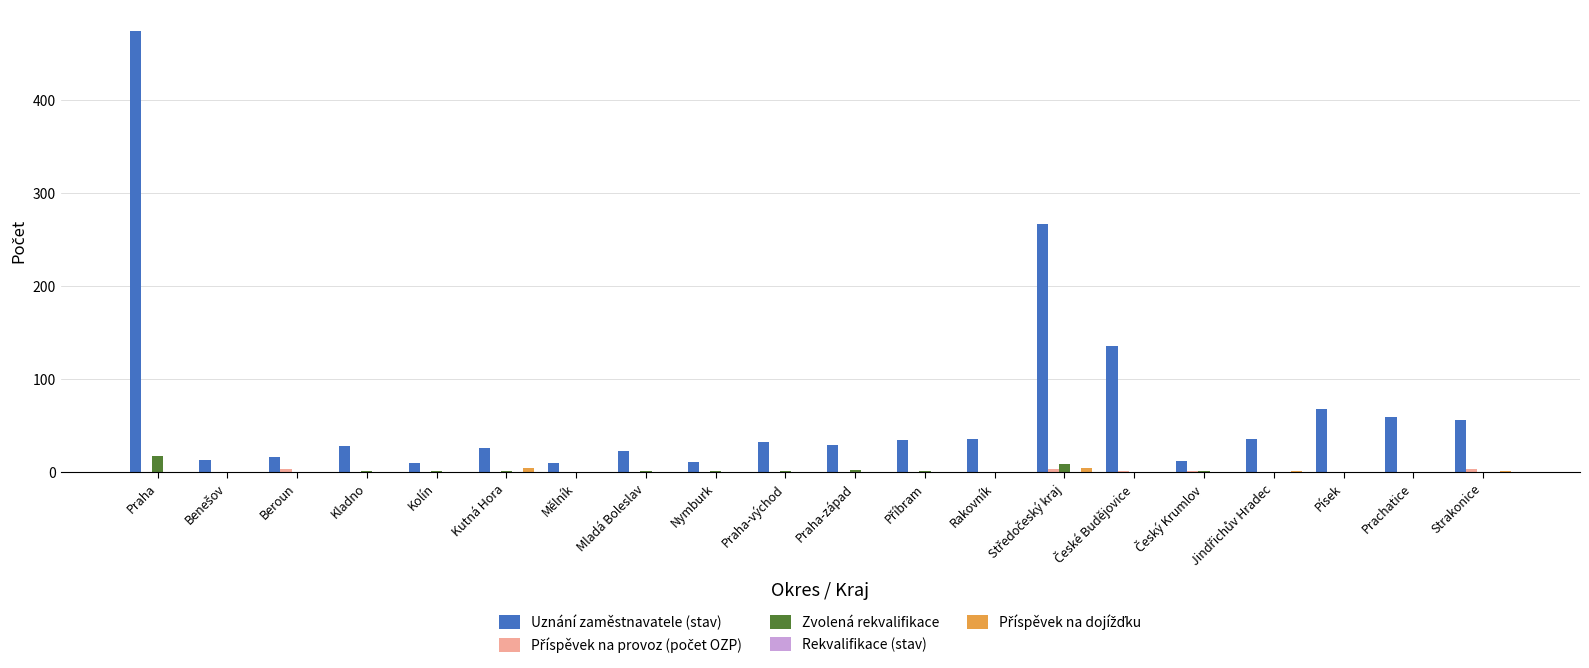

At which label does Zvolená rekvalifikace first exceed 1?

Praha